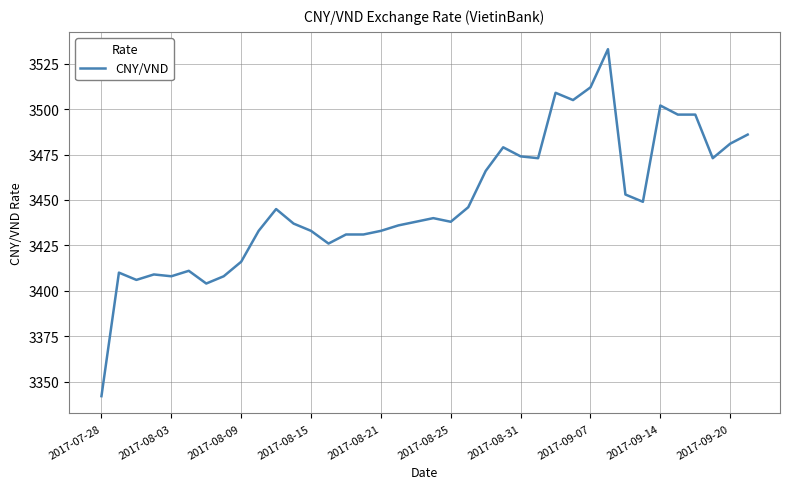

What is the smallest value displayed?

3342